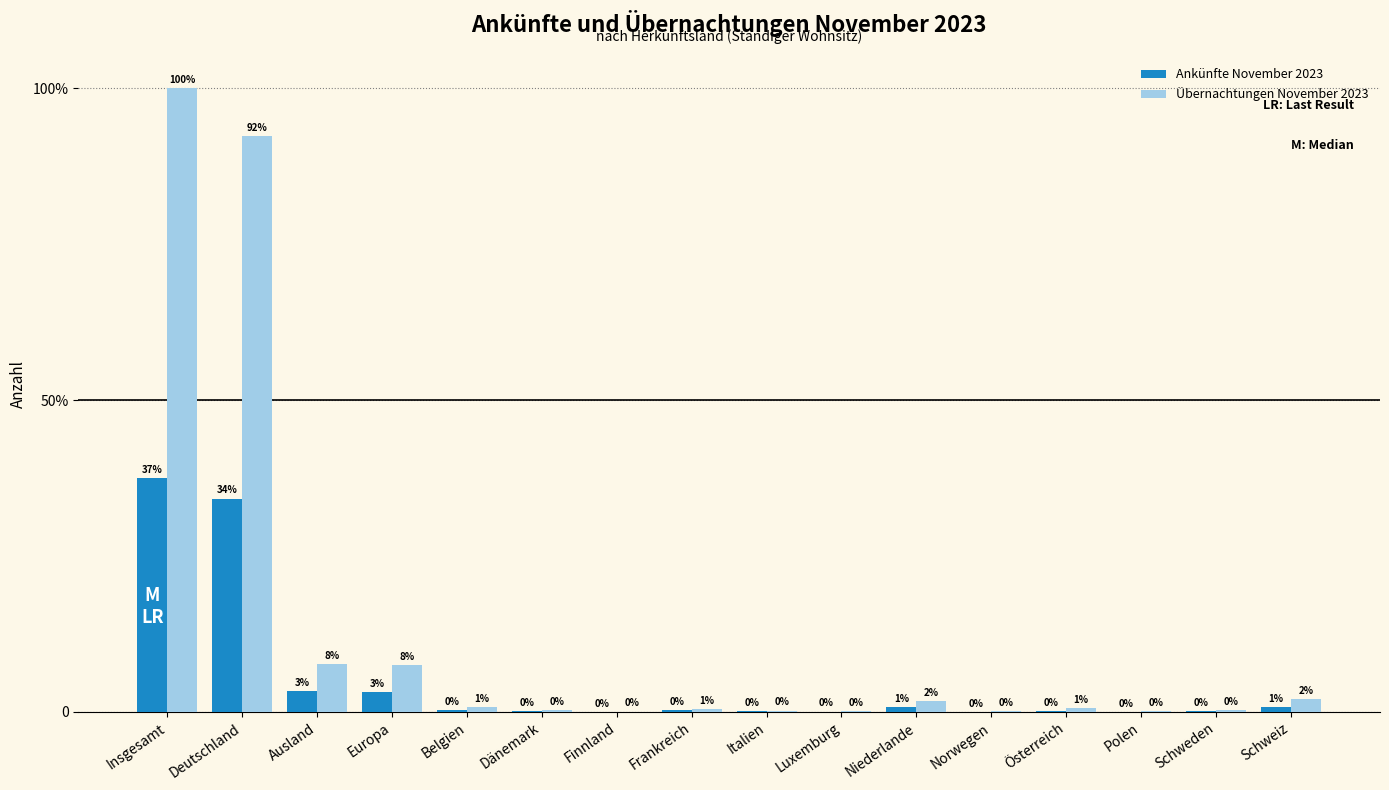

Where does the Übernachtungen November 2023 series first go above 2490?

Insgesamt